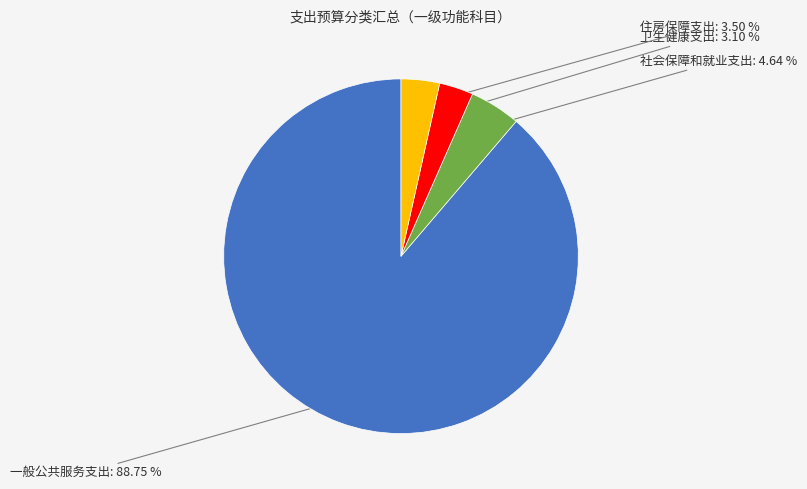

Is there a majority slice in this chart?

Yes